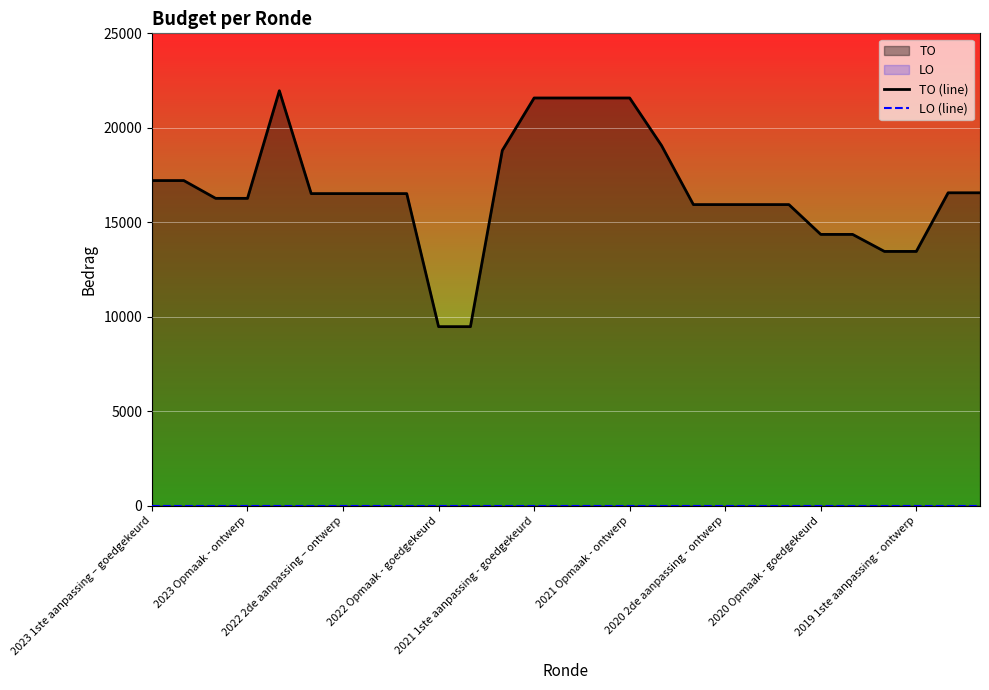

In TO (line), how many points are higher than both neighbors (excluding endpoints)?

1